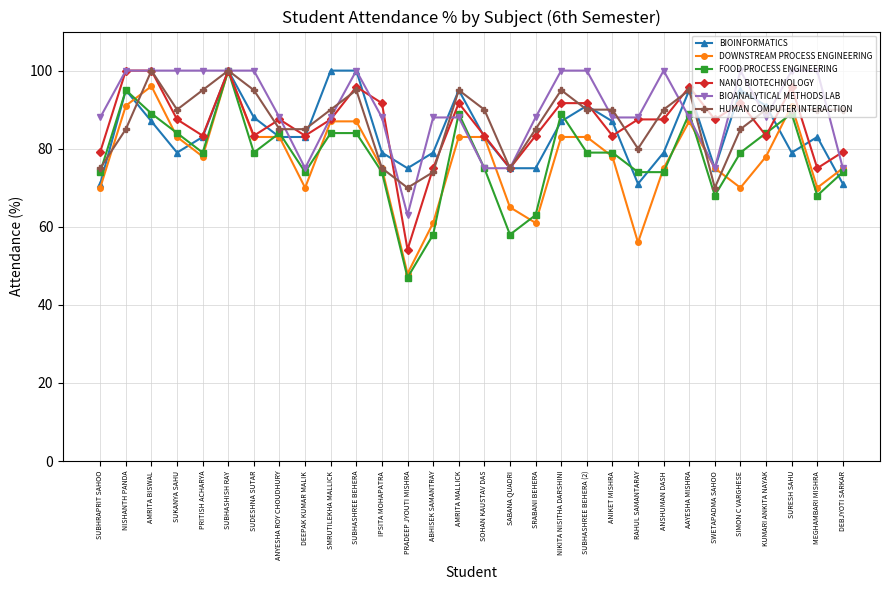

Is it true that DOWNSTREAM PROCESS ENGINEERING equals 87.0 at SUBHASHREE BEHERA?

True